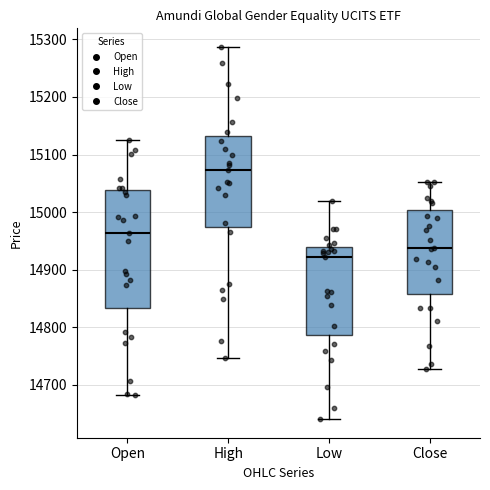

Which box's median line is the lowest?

Low